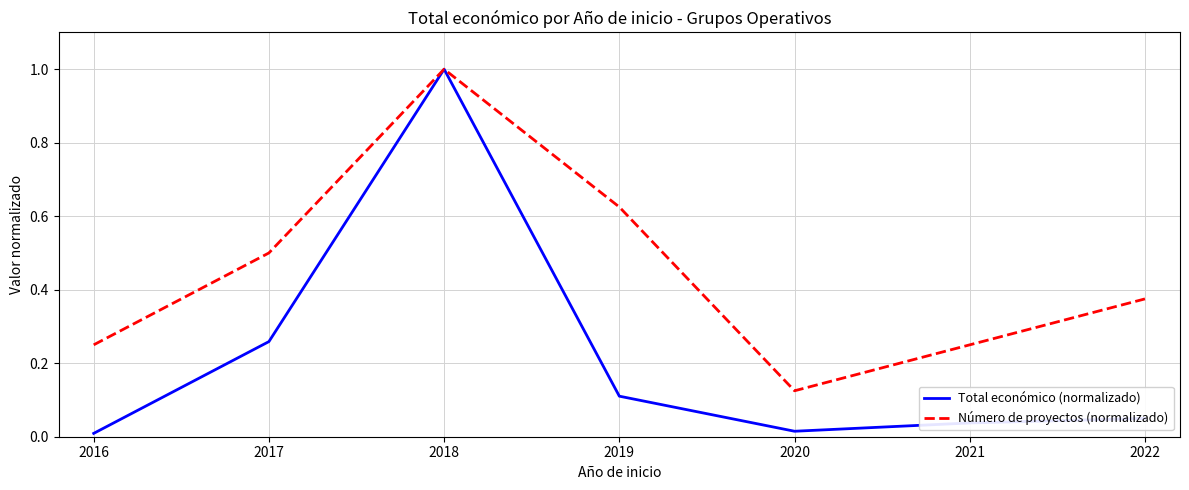

Where is the first local maximum for Número de proyectos (normalizado)?

2018